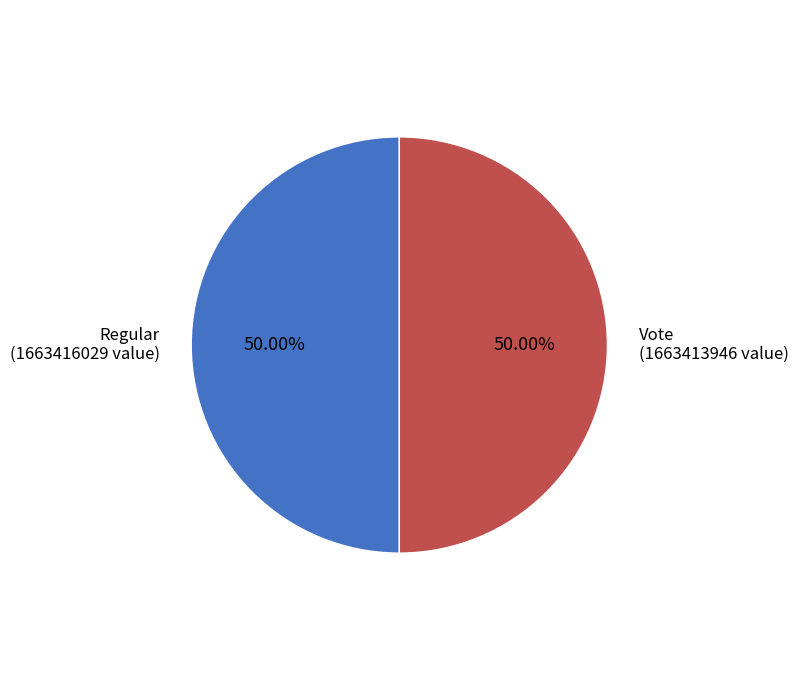

True or false: Regular accounts for 42% of the total.

False